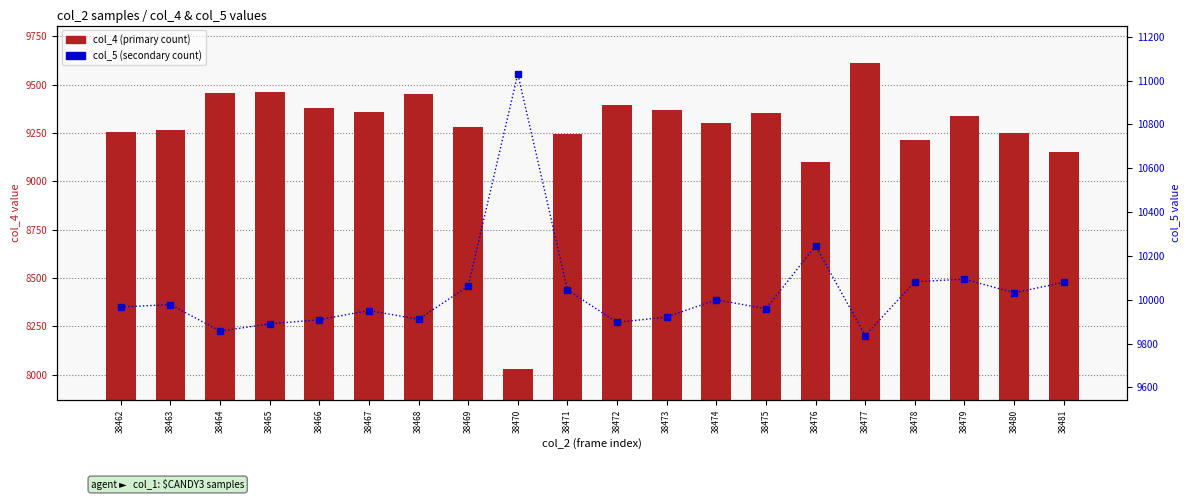

The value of col_5 (secondary count) at 38479 is 15459. True or false?

False